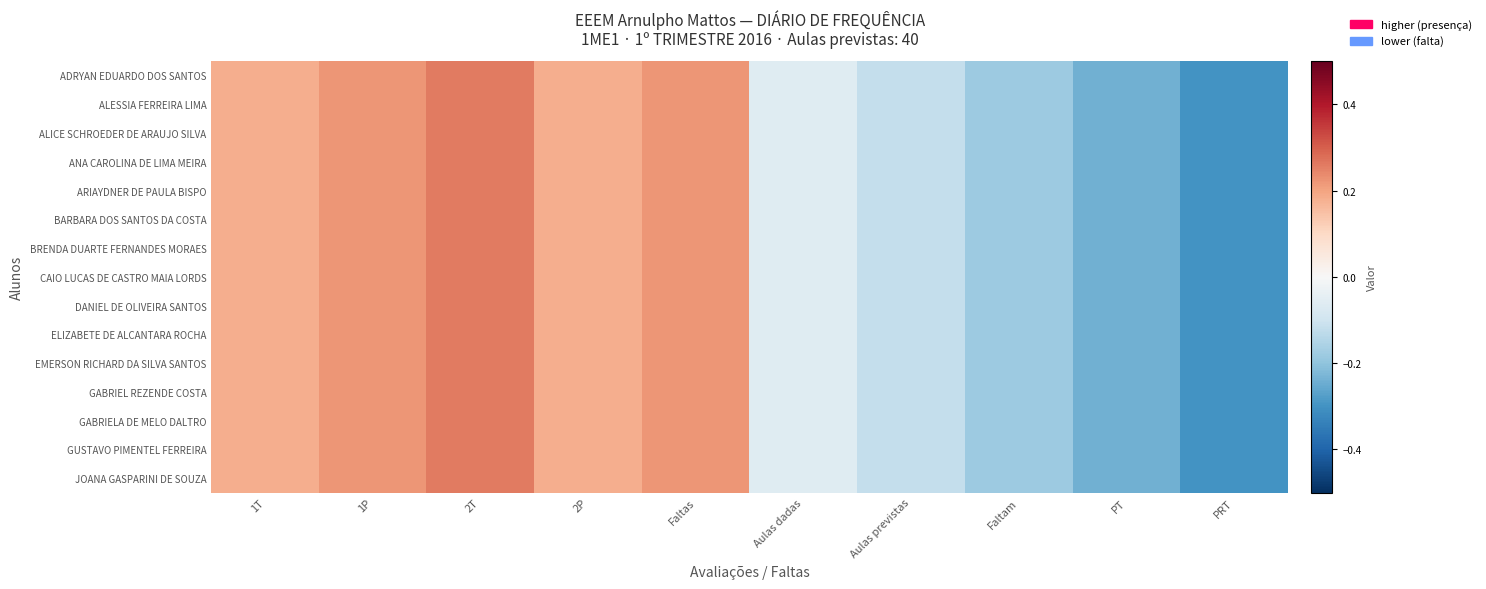

Reading left to right, transcribe all the data shown in this chart.

ADRYAN EDUARDO DOS SANTOS: 1T=0.2	1P=0.2	2T=0.3	2P=0.2	Faltas=0.2	Aulas dadas=-0.1	Aulas previstas=-0.1	Faltam=-0.2	PT=-0.2	PRT=-0.3
ALESSIA FERREIRA LIMA: 1T=0.2	1P=0.2	2T=0.3	2P=0.2	Faltas=0.2	Aulas dadas=-0.1	Aulas previstas=-0.1	Faltam=-0.2	PT=-0.2	PRT=-0.3
ALICE SCHROEDER DE ARAUJO SILVA: 1T=0.2	1P=0.2	2T=0.3	2P=0.2	Faltas=0.2	Aulas dadas=-0.1	Aulas previstas=-0.1	Faltam=-0.2	PT=-0.2	PRT=-0.3
ANA CAROLINA DE LIMA MEIRA: 1T=0.2	1P=0.2	2T=0.3	2P=0.2	Faltas=0.2	Aulas dadas=-0.1	Aulas previstas=-0.1	Faltam=-0.2	PT=-0.2	PRT=-0.3
ARIAYDNER DE PAULA BISPO: 1T=0.2	1P=0.2	2T=0.3	2P=0.2	Faltas=0.2	Aulas dadas=-0.1	Aulas previstas=-0.1	Faltam=-0.2	PT=-0.2	PRT=-0.3
BARBARA DOS SANTOS DA COSTA: 1T=0.2	1P=0.2	2T=0.3	2P=0.2	Faltas=0.2	Aulas dadas=-0.1	Aulas previstas=-0.1	Faltam=-0.2	PT=-0.2	PRT=-0.3
BRENDA DUARTE FERNANDES MORAES: 1T=0.2	1P=0.2	2T=0.3	2P=0.2	Faltas=0.2	Aulas dadas=-0.1	Aulas previstas=-0.1	Faltam=-0.2	PT=-0.2	PRT=-0.3
CAIO LUCAS DE CASTRO MAIA LORDS: 1T=0.2	1P=0.2	2T=0.3	2P=0.2	Faltas=0.2	Aulas dadas=-0.1	Aulas previstas=-0.1	Faltam=-0.2	PT=-0.2	PRT=-0.3
DANIEL DE OLIVEIRA SANTOS: 1T=0.2	1P=0.2	2T=0.3	2P=0.2	Faltas=0.2	Aulas dadas=-0.1	Aulas previstas=-0.1	Faltam=-0.2	PT=-0.2	PRT=-0.3
ELIZABETE DE ALCANTARA ROCHA: 1T=0.2	1P=0.2	2T=0.3	2P=0.2	Faltas=0.2	Aulas dadas=-0.1	Aulas previstas=-0.1	Faltam=-0.2	PT=-0.2	PRT=-0.3
EMERSON RICHARD DA SILVA SANTOS: 1T=0.2	1P=0.2	2T=0.3	2P=0.2	Faltas=0.2	Aulas dadas=-0.1	Aulas previstas=-0.1	Faltam=-0.2	PT=-0.2	PRT=-0.3
GABRIEL REZENDE COSTA: 1T=0.2	1P=0.2	2T=0.3	2P=0.2	Faltas=0.2	Aulas dadas=-0.1	Aulas previstas=-0.1	Faltam=-0.2	PT=-0.2	PRT=-0.3
GABRIELA DE MELO DALTRO: 1T=0.2	1P=0.2	2T=0.3	2P=0.2	Faltas=0.2	Aulas dadas=-0.1	Aulas previstas=-0.1	Faltam=-0.2	PT=-0.2	PRT=-0.3
GUSTAVO PIMENTEL FERREIRA: 1T=0.2	1P=0.2	2T=0.3	2P=0.2	Faltas=0.2	Aulas dadas=-0.1	Aulas previstas=-0.1	Faltam=-0.2	PT=-0.2	PRT=-0.3
JOANA GASPARINI DE SOUZA: 1T=0.2	1P=0.2	2T=0.3	2P=0.2	Faltas=0.2	Aulas dadas=-0.1	Aulas previstas=-0.1	Faltam=-0.2	PT=-0.2	PRT=-0.3